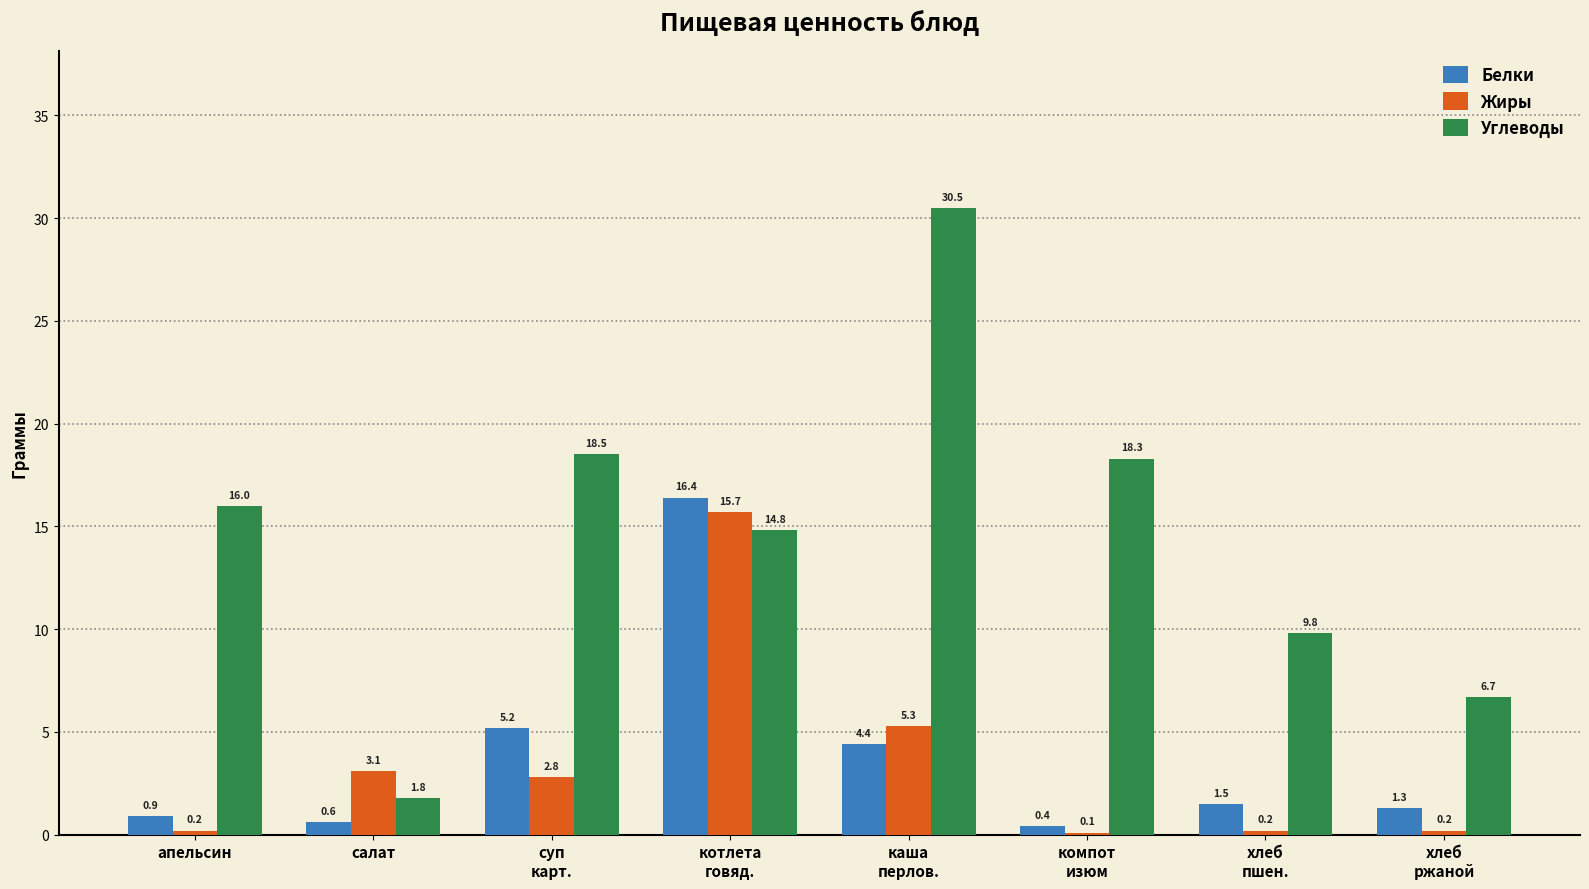

Reading left to right, list all the values displayed in this chart.

Белки: апельсин=0.9	салат=0.6	суп
карт.=5.2	котлета
говяд.=16.4	каша
перлов.=4.4	компот
изюм=0.4	хлеб
пшен.=1.5	хлеб
ржаной=1.3
Жиры: апельсин=0.2	салат=3.1	суп
карт.=2.8	котлета
говяд.=15.7	каша
перлов.=5.3	компот
изюм=0.1	хлеб
пшен.=0.2	хлеб
ржаной=0.2
Углеводы: апельсин=16.0	салат=1.8	суп
карт.=18.5	котлета
говяд.=14.8	каша
перлов.=30.5	компот
изюм=18.3	хлеб
пшен.=9.8	хлеб
ржаной=6.7